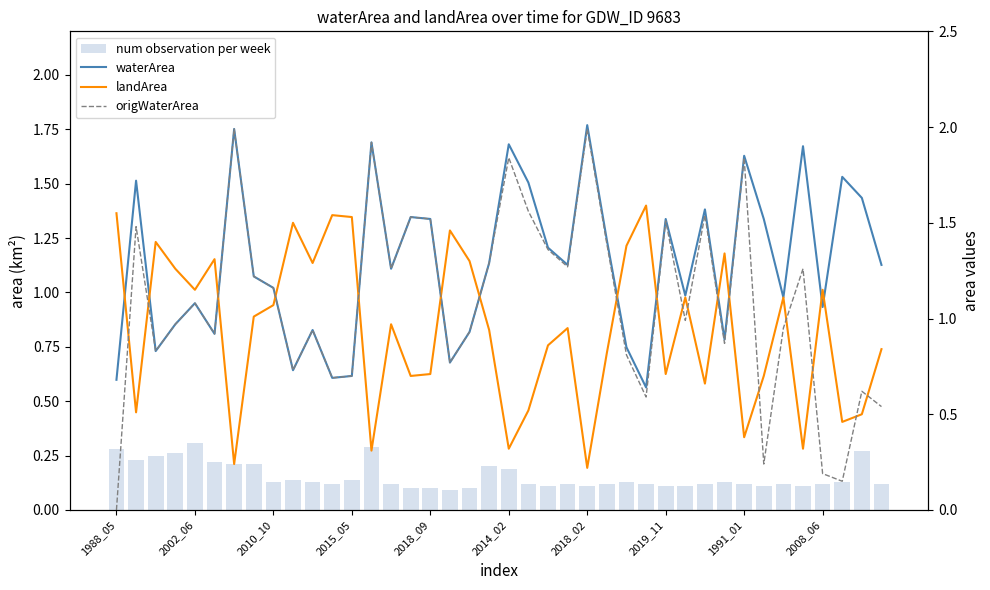

Which category has the highest value in the origWaterArea series?

2018_02